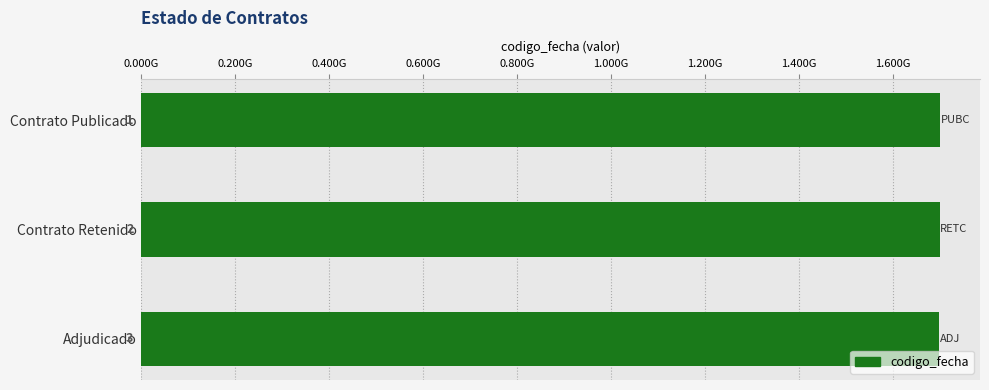

Are the bars horizontal?

Yes